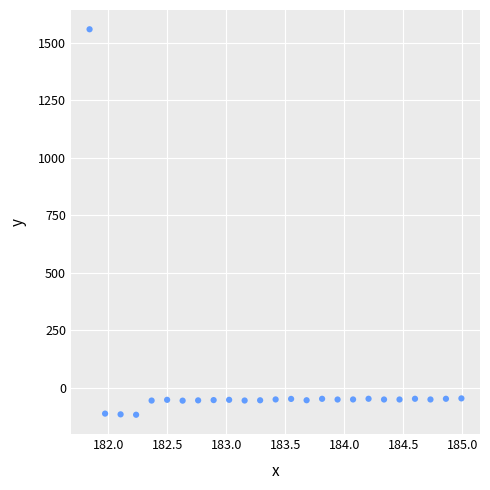

What is the range of X values (max minus min)?

3.1